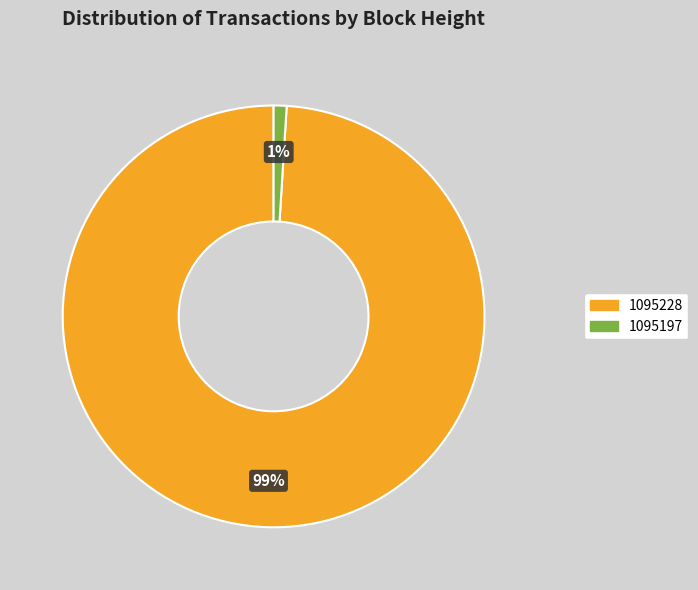

True or false: 1095197 accounts for 1% of the total.

True